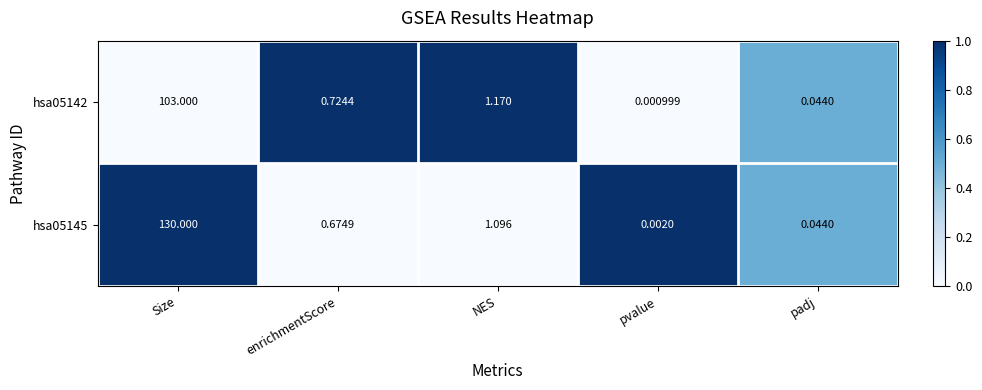

At which category does the chart reach its peak across all series?

Size